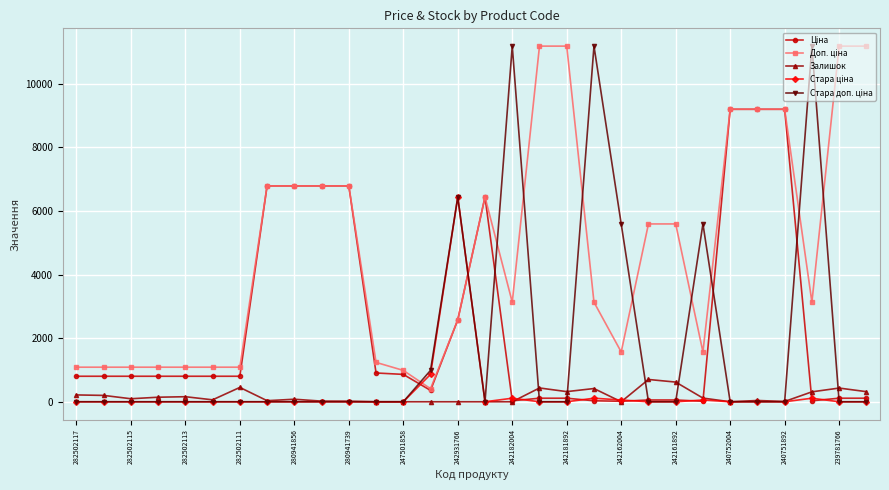

True or false: Залишок has more than 0 interior local peaks.

True